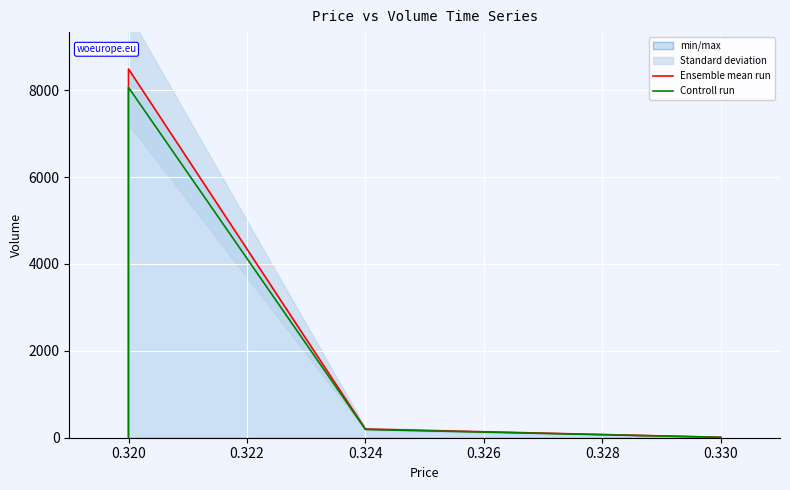

List the series in order of their overall mean, lowest first.

Controll run, Ensemble mean run